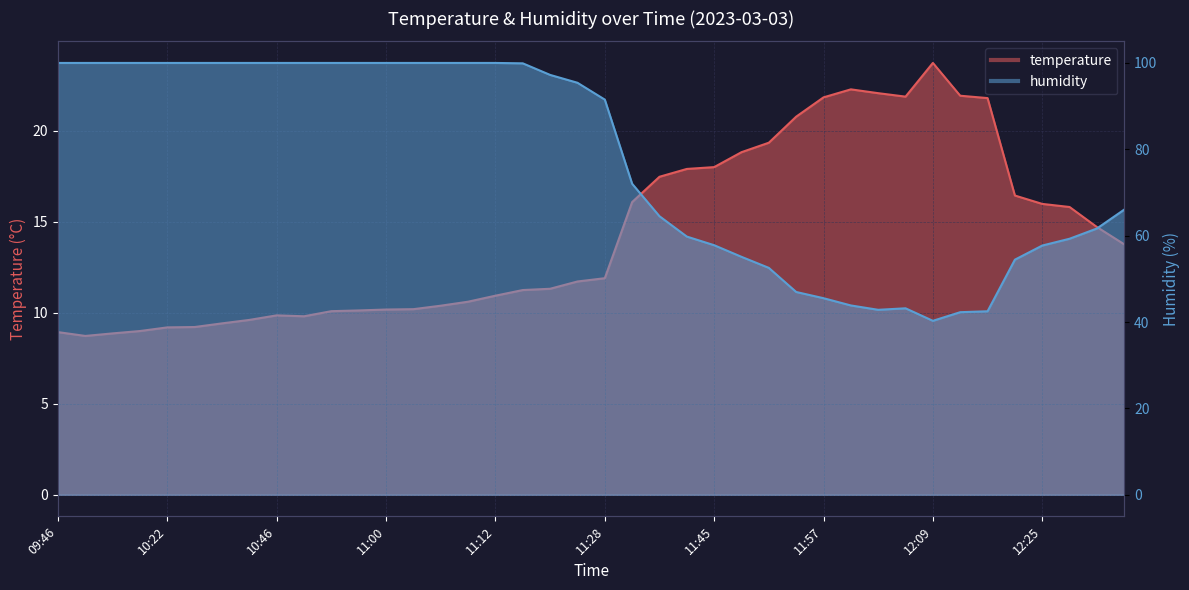

In humidity, how many points are higher than both neighbors (excluding endpoints)?

1